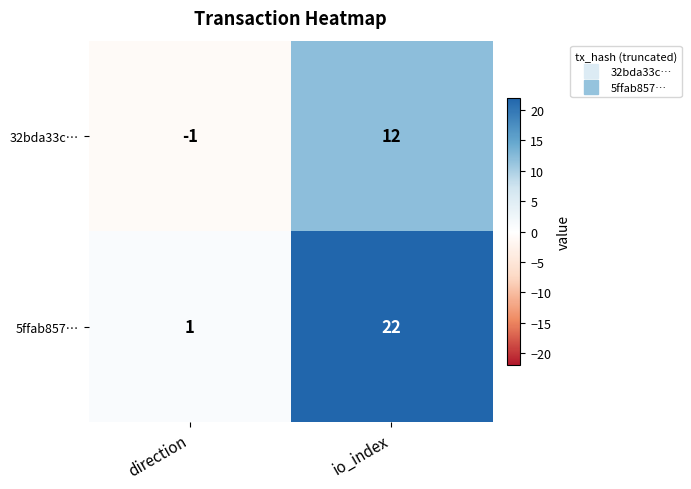

What is the sum of the 32bda33c… values at io_index and direction?

11